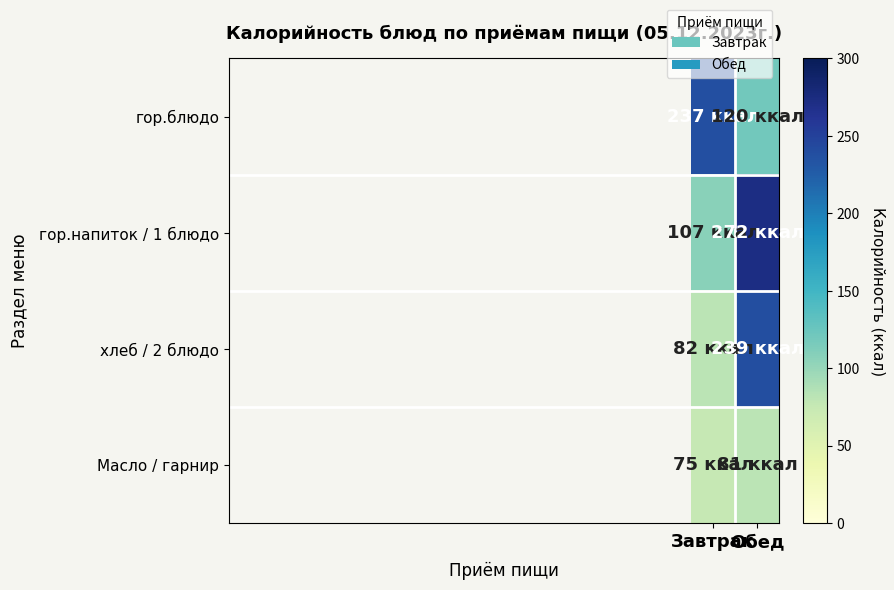

Which series has the largest total across all categories?

гор.напиток / 1 блюдо